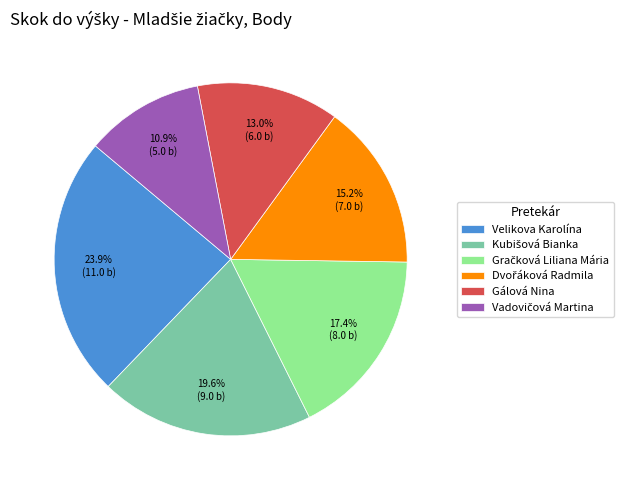

What percentage is the Gálová Nina slice, to the nearest percent?

13%